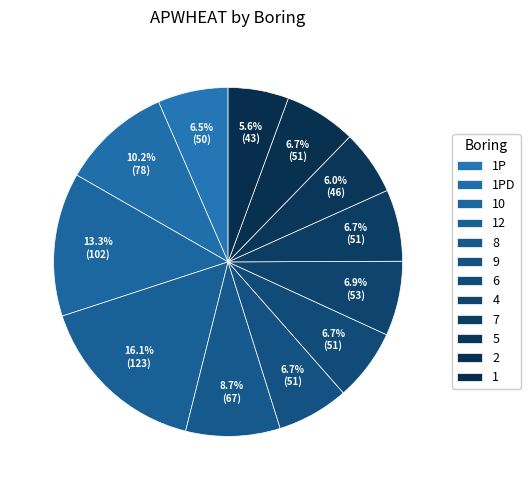

Count the number of slices in the pie.

12